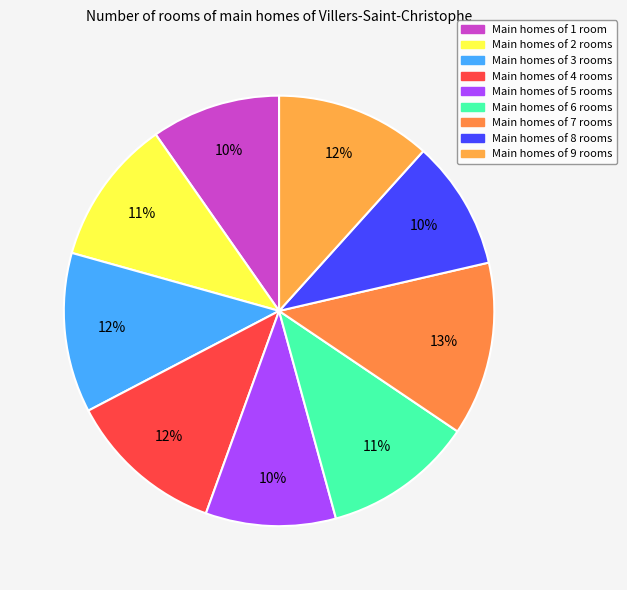

Does any single category account for the majority?

No